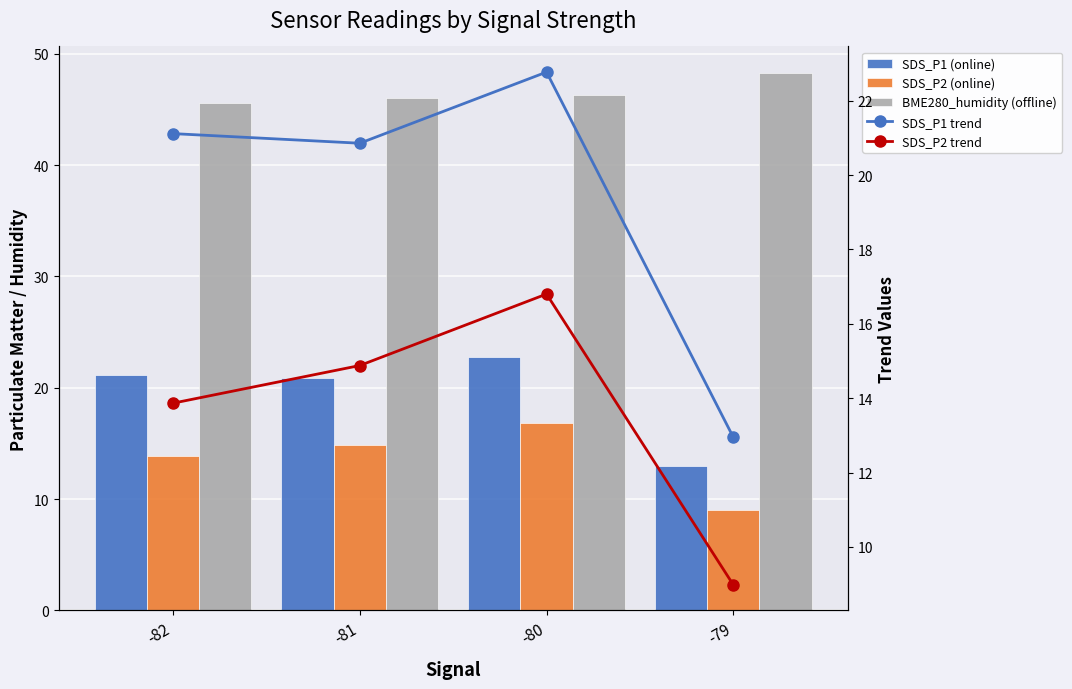

How many data points does each series have?

4